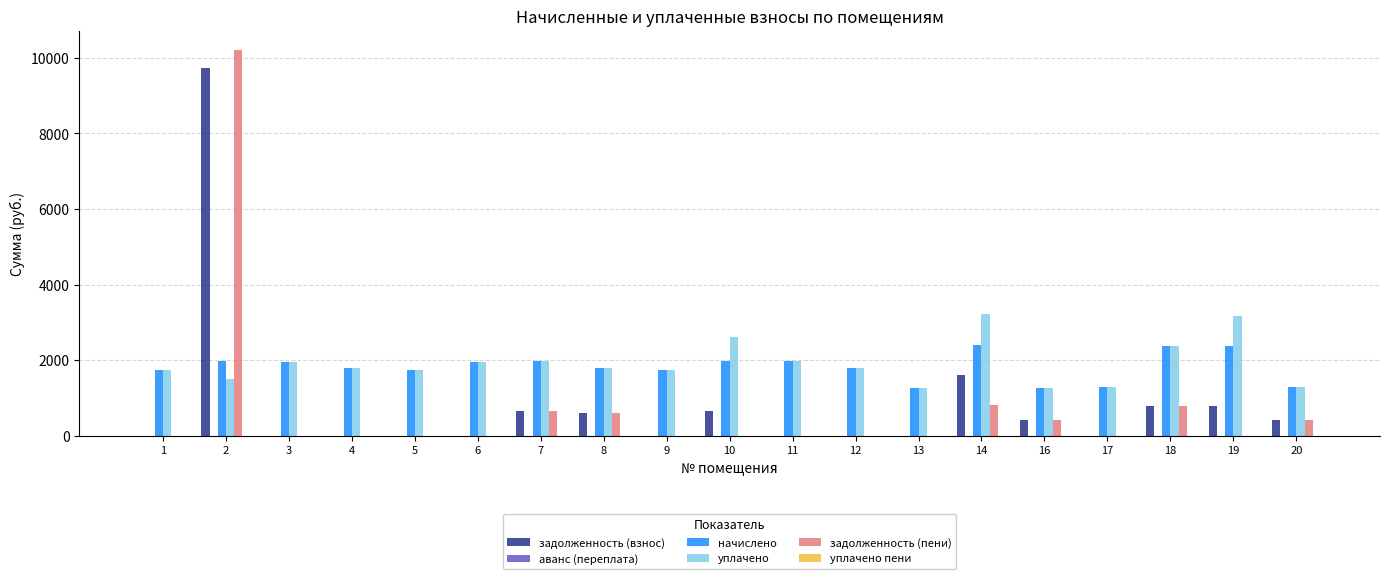

Are the bars grouped side by side (vs. stacked)?

Yes